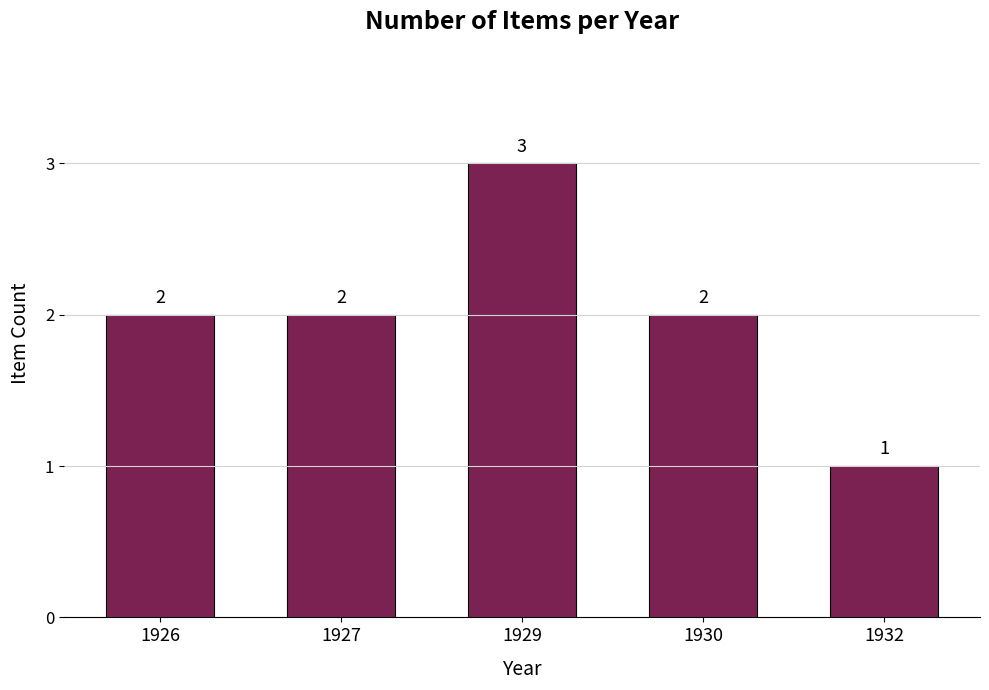

Are the bars grouped side by side (vs. stacked)?

No